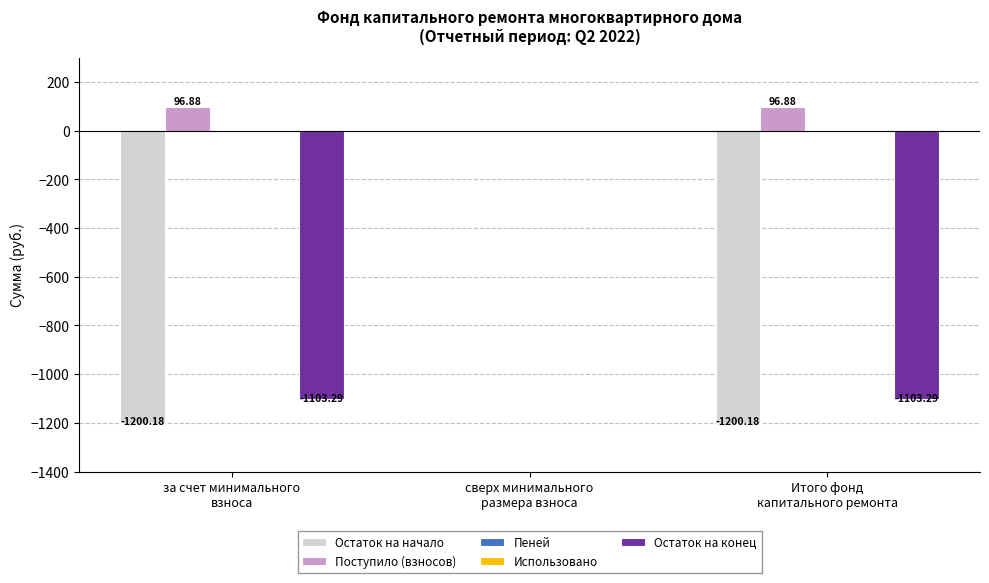

What is the difference between the maximum and minimum values in the Остаток на начало series?

1200.2